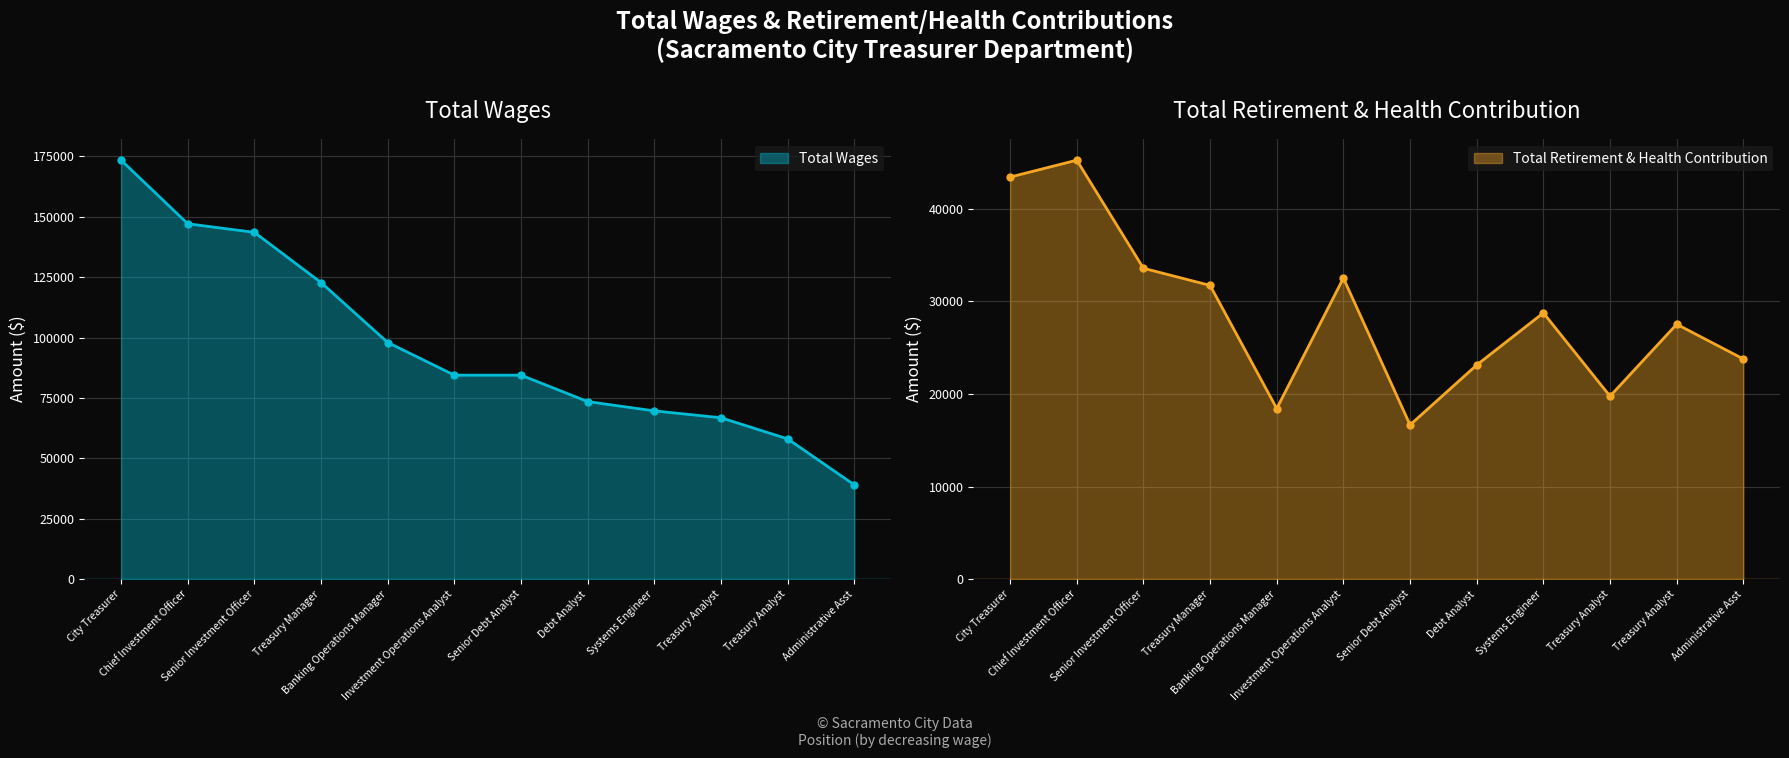

What is the spread (max minus min) of values at Senior Debt Analyst?

67786